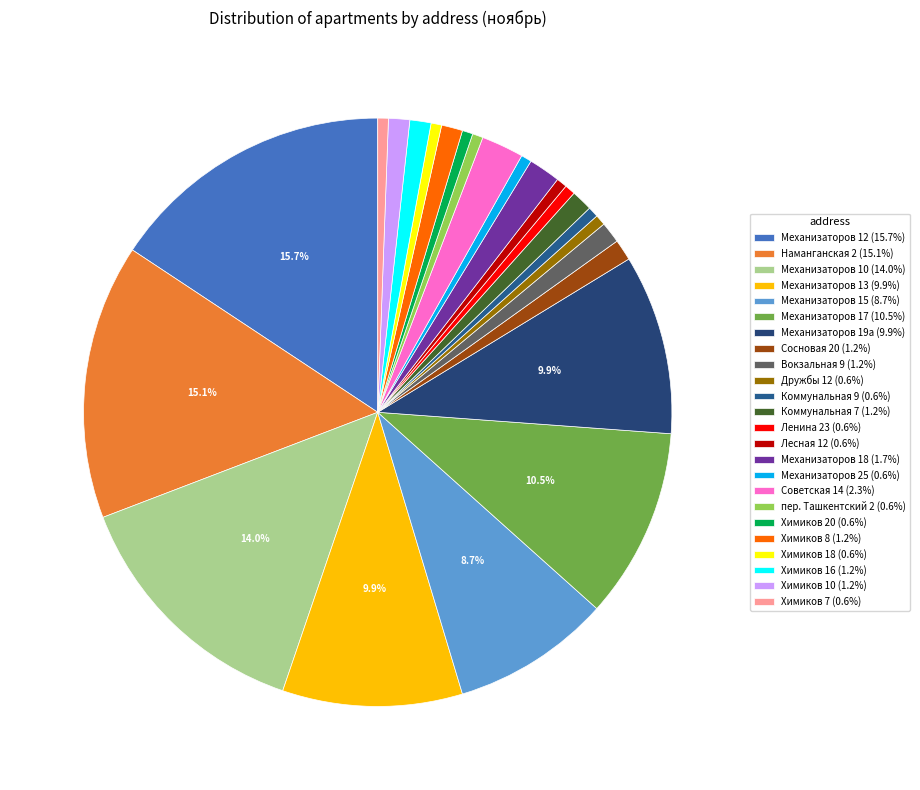

Count the number of slices in the pie.

24